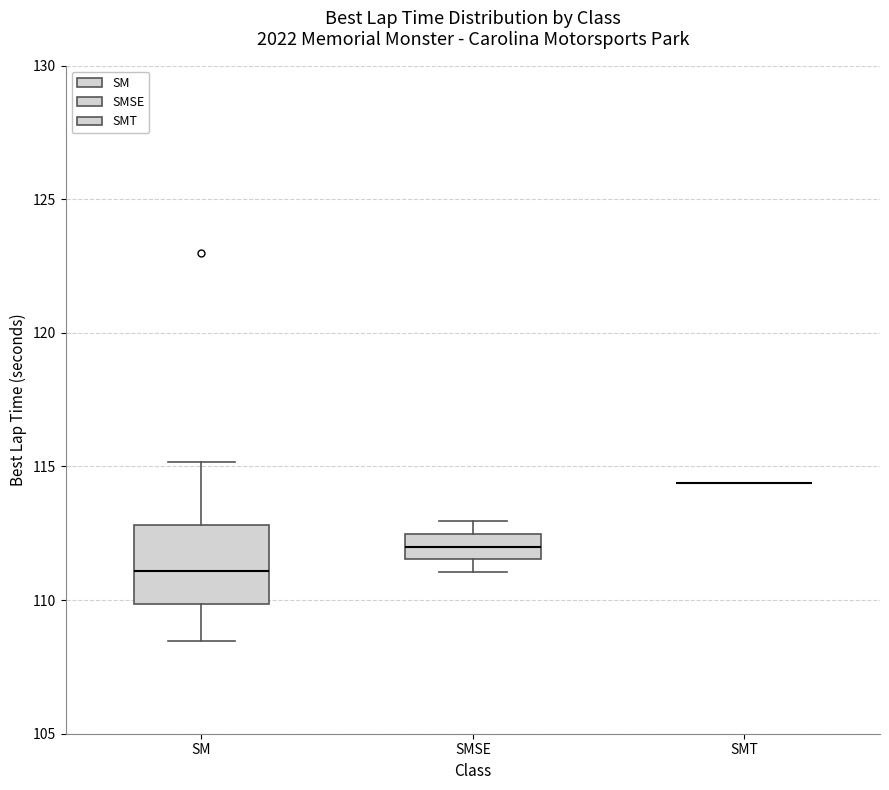

Reading left to right, transcribe this box plot: for each box, give where its median line is, the range the box spans, and where its two whiskers end, as read against the y-axis. The values are not printed on the chart, so give them approximately, as read against the axis.

SM: median 111.0, box 110.0 to 113.0, whiskers 108.5 to 115.0
SMSE: median 112.0, box 111.5 to 112.5, whiskers 111.0 to 113.0
SMT: box collapsed to a line at 114.5, whiskers 114.5 to 114.5